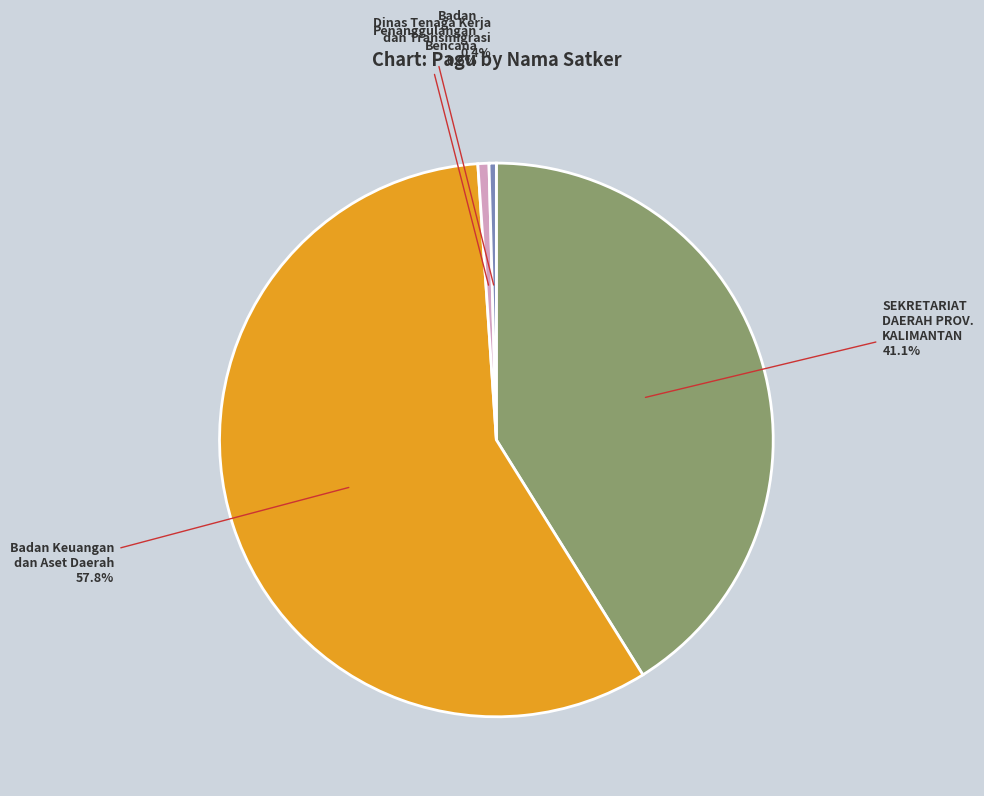

Combined, do Dinas Tenaga Kerja dan Transmigrasi and Badan Penanggulangan Bencana account for over 50%?

No